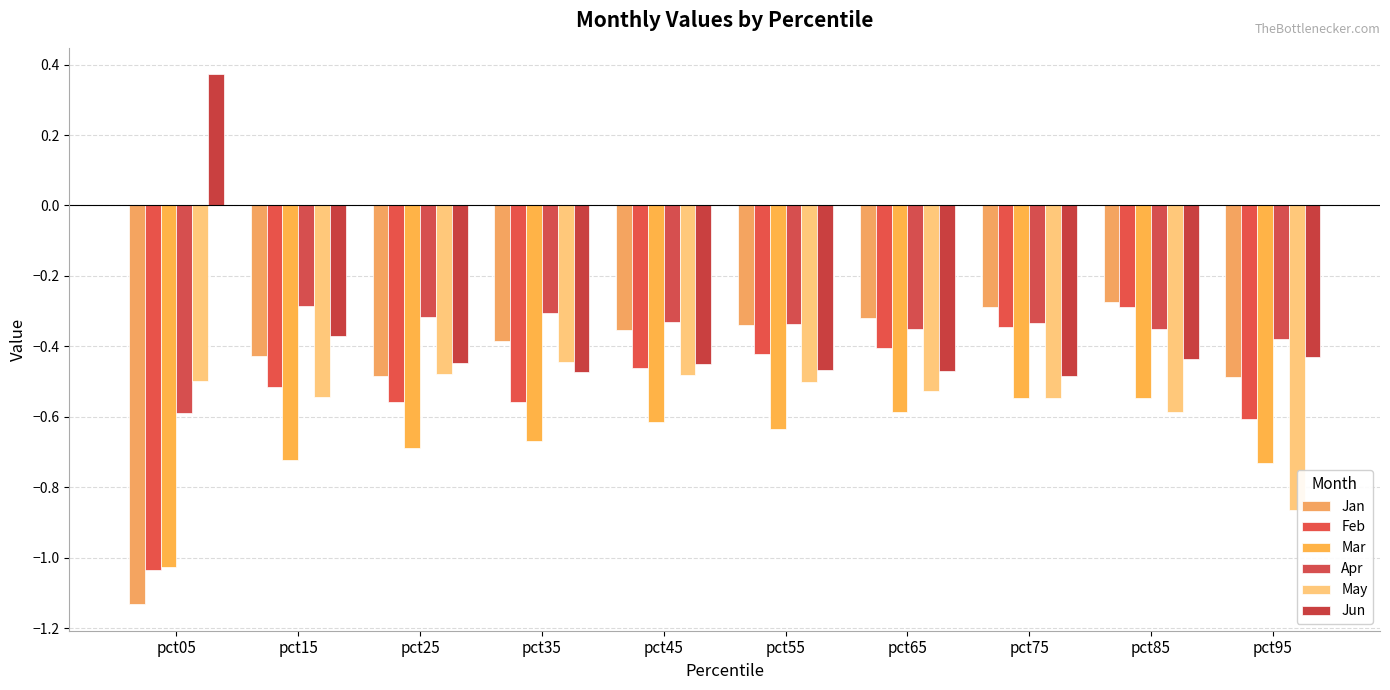

What is the value of the Mar bar at the 5th from the left?

-0.6